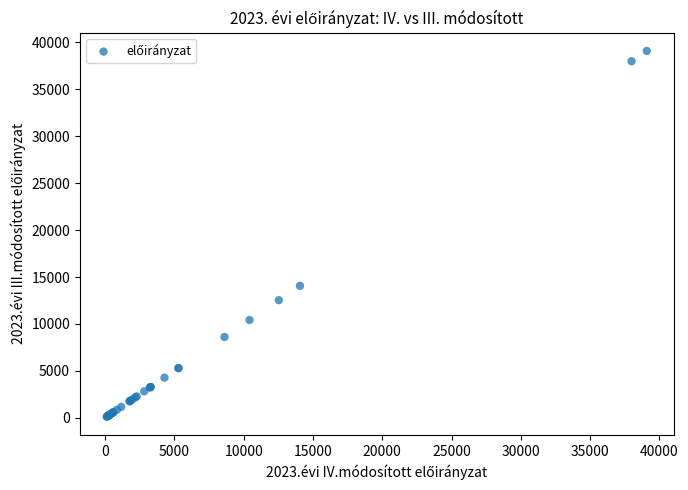

What Y value in the scatter plot is closest to 19603?

14061